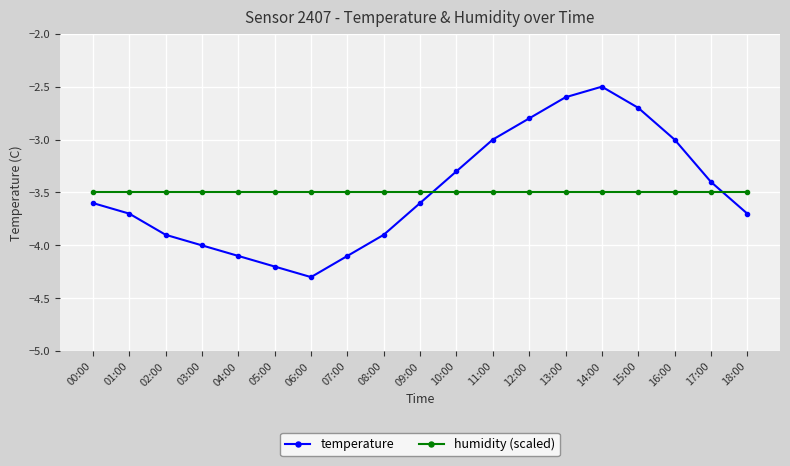

Reading left to right, what are all the values shown in this chart?

temperature: -3.6	-3.7	-3.9	-4.0	-4.1	-4.2	-4.3	-4.1	-3.9	-3.6	-3.3	-3.0	-2.8	-2.6	-2.5	-2.7	-3.0	-3.4	-3.7
humidity (scaled): -3.5	-3.5	-3.5	-3.5	-3.5	-3.5	-3.5	-3.5	-3.5	-3.5	-3.5	-3.5	-3.5	-3.5	-3.5	-3.5	-3.5	-3.5	-3.5